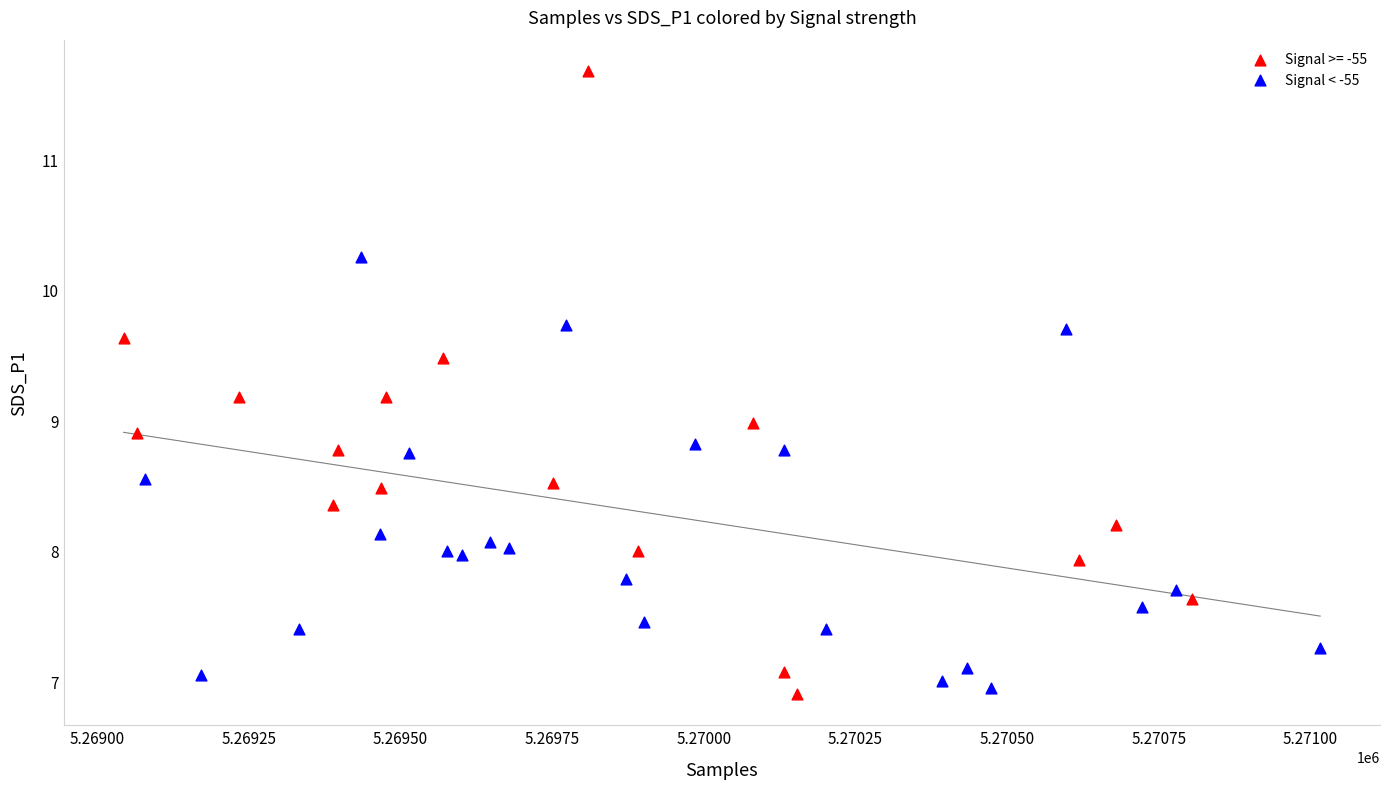

Which series has the widest spread of Y values?

Signal >= -55